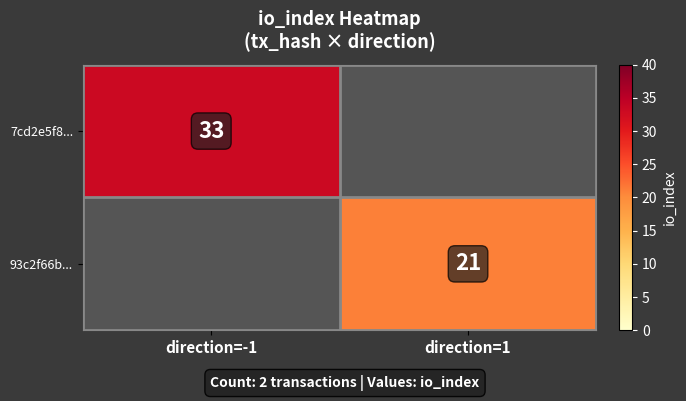

How many categories are shown in the chart?

2